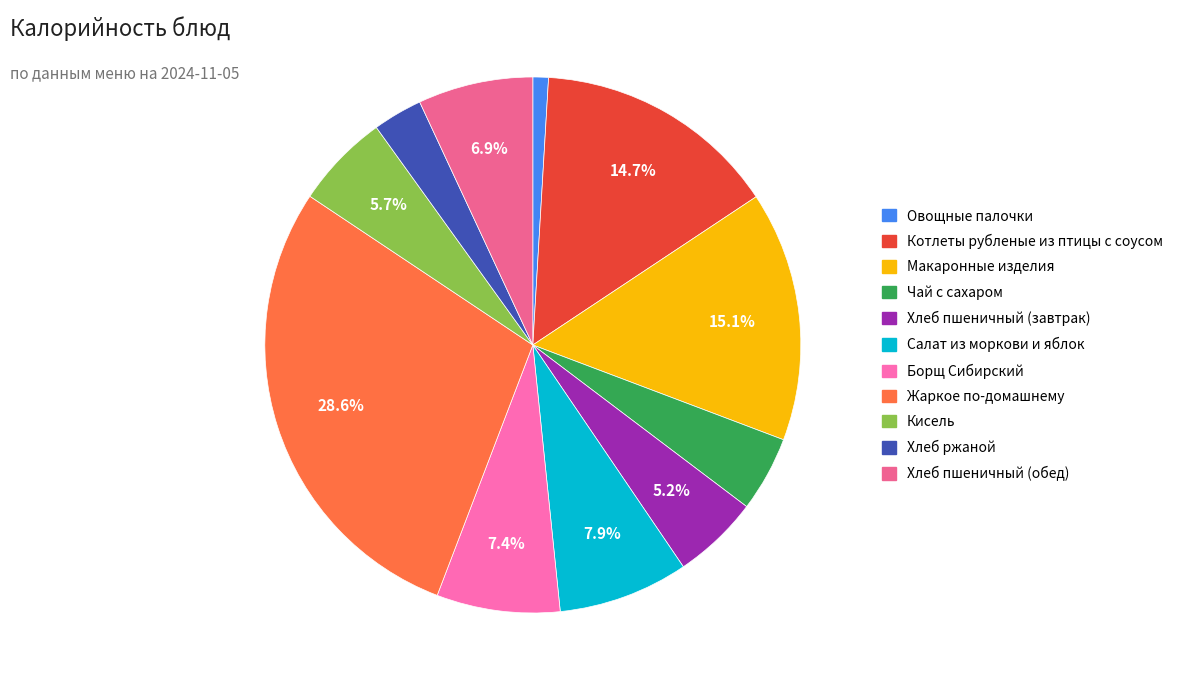

How many slices are in this pie chart?

11